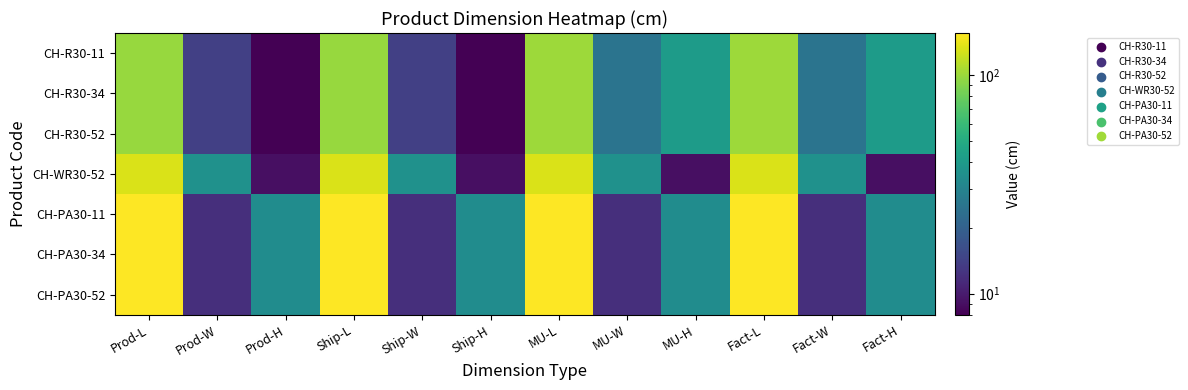

At which category is the sum across all series the highest?

MU-L